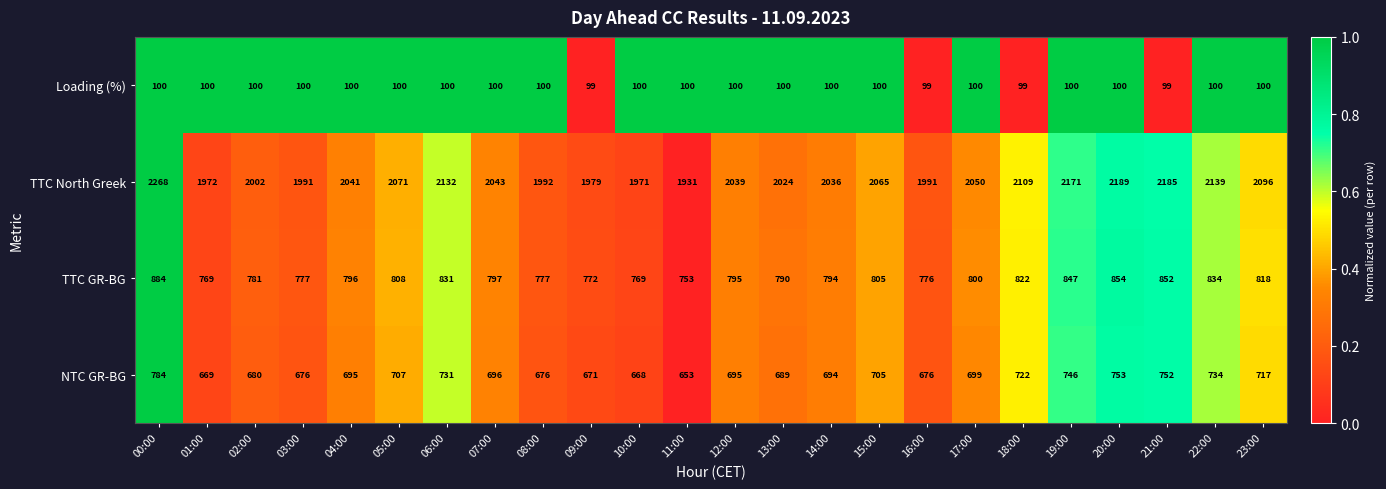

What is the average value of the Loading (%) series?

100